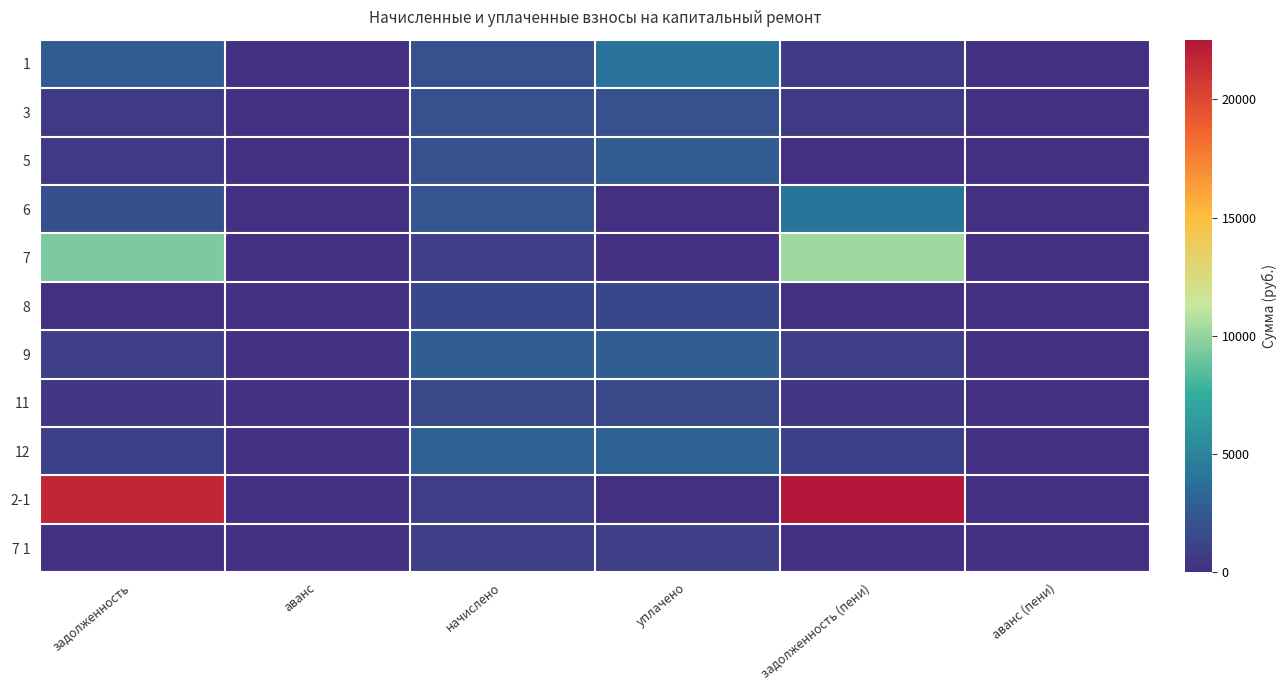

Rank the series by their maximum value, from highest to lowest.

2-1, 7, 6, 1, 12, 9, 5, 3, 11, 8, 7 1